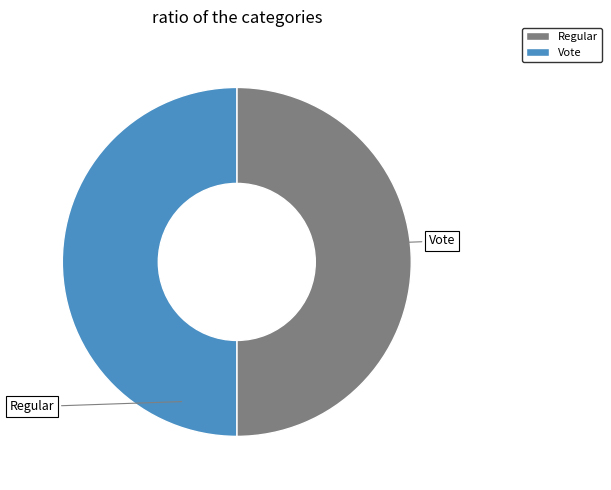

Do Vote and Regular together represent more than half of the pie?

Yes